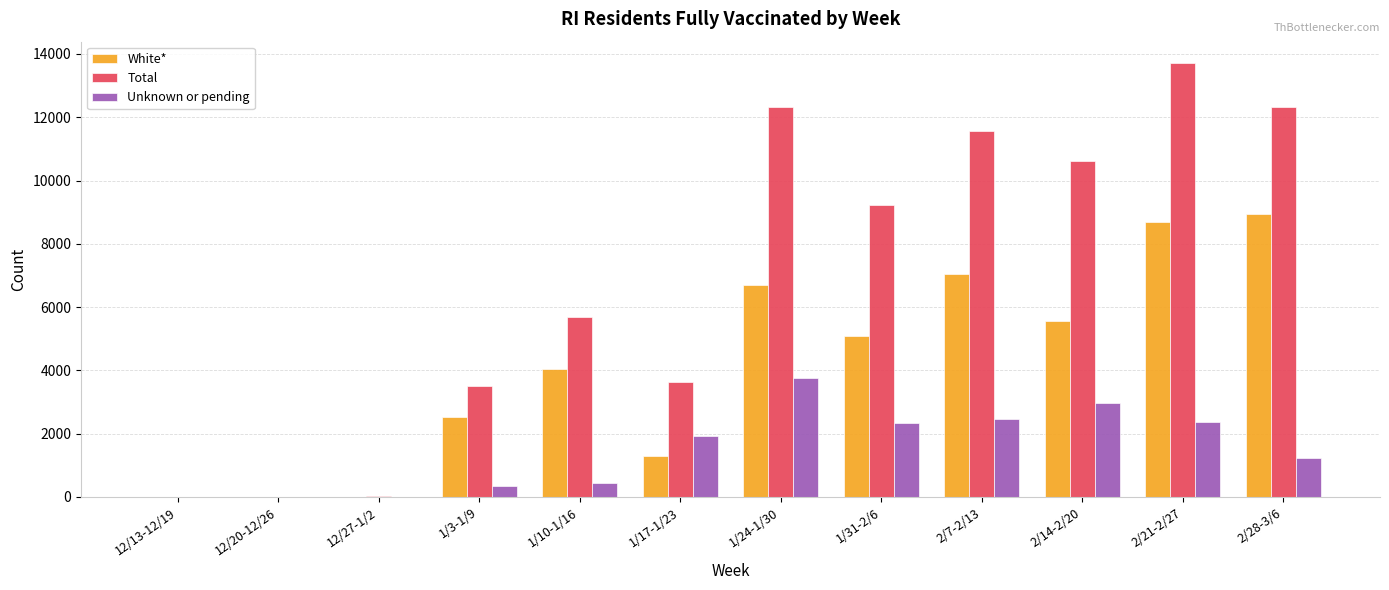

At which category is the sum across all series the highest?

2/21-2/27